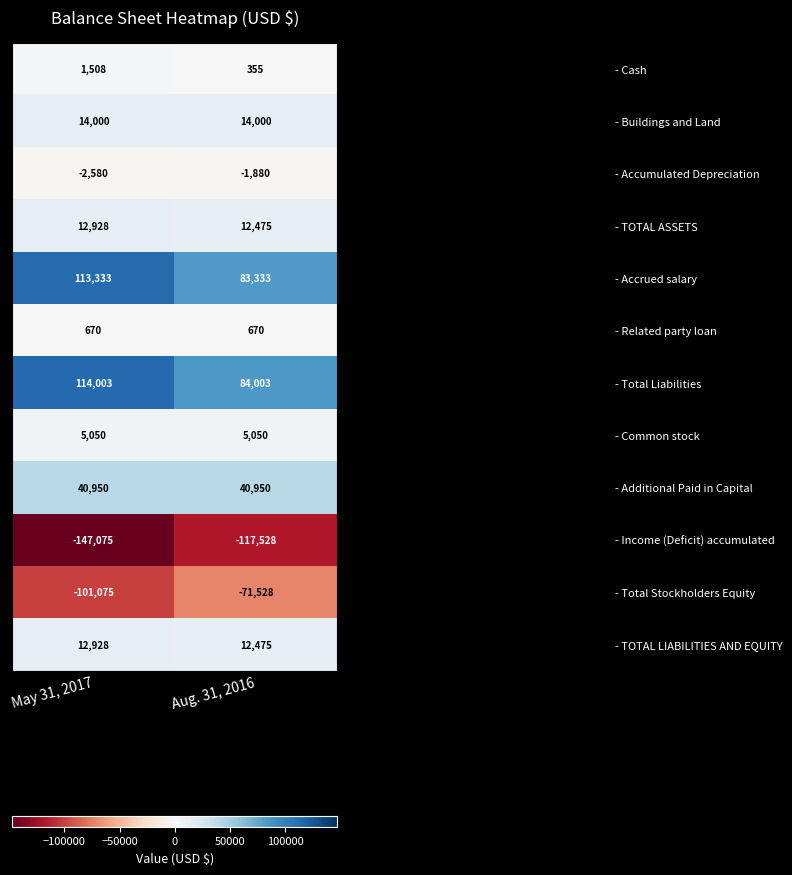

Reading right to left, list all the values displayed in this chart.

- Cash: Aug. 31, 2016=355	May 31, 2017=1508
- Buildings and Land: Aug. 31, 2016=14000	May 31, 2017=14000
- Accumulated Depreciation: Aug. 31, 2016=-1880	May 31, 2017=-2580
- TOTAL ASSETS: Aug. 31, 2016=12475	May 31, 2017=12928
- Accrued salary: Aug. 31, 2016=83333	May 31, 2017=113333
- Related party loan: Aug. 31, 2016=670	May 31, 2017=670
- Total Liabilities: Aug. 31, 2016=84003	May 31, 2017=114003
- Common stock: Aug. 31, 2016=5050	May 31, 2017=5050
- Additional Paid in Capital: Aug. 31, 2016=40950	May 31, 2017=40950
- Income (Deficit) accumulated: Aug. 31, 2016=-117528	May 31, 2017=-147075
- Total Stockholders Equity: Aug. 31, 2016=-71528	May 31, 2017=-101075
- TOTAL LIABILITIES AND EQUITY: Aug. 31, 2016=12475	May 31, 2017=12928